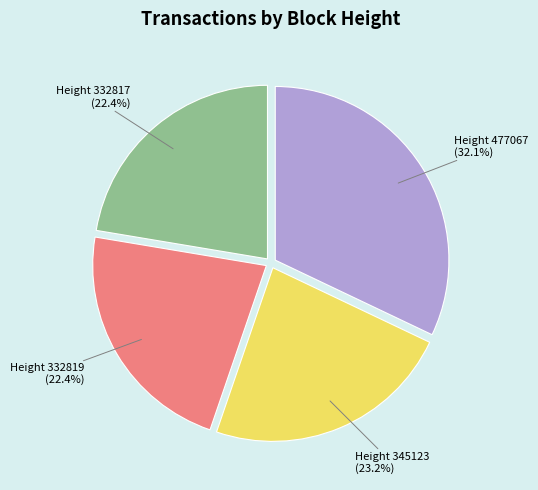

To the nearest percent, what portion does Height 332817 represent?

22%